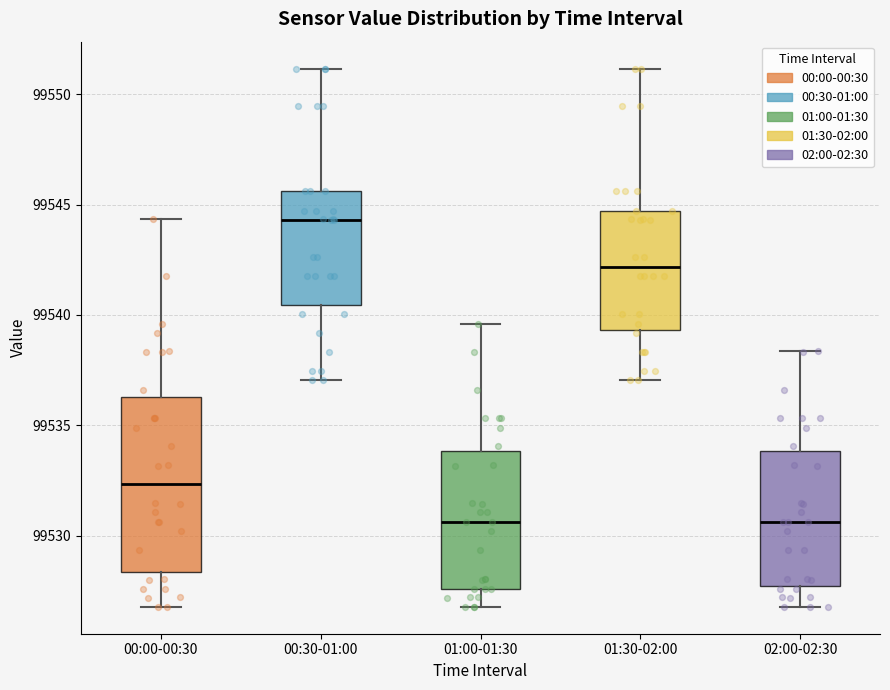

Reading left to right, transcribe this box plot: for each box, give where its median line is, the range the box spans, and where its two whiskers end, as read against the y-axis. The values are not printed on the chart, so give them approximately, as read against the axis.

00:00-00:30: median 99532.5, box 99528.5 to 99536.5, whiskers 99527.0 to 99544.5
00:30-01:00: median 99544.5, box 99540.5 to 99545.5, whiskers 99537.0 to 99551.0
01:00-01:30: median 99530.5, box 99527.5 to 99534.0, whiskers 99527.0 to 99539.5
01:30-02:00: median 99542.0, box 99539.5 to 99544.5, whiskers 99537.0 to 99551.0
02:00-02:30: median 99530.5, box 99527.5 to 99534.0, whiskers 99527.0 to 99538.5